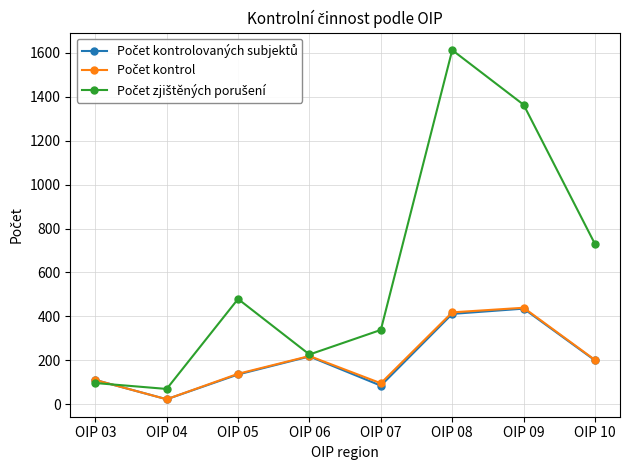

At which category is the sum across all series the highest?

OIP 08